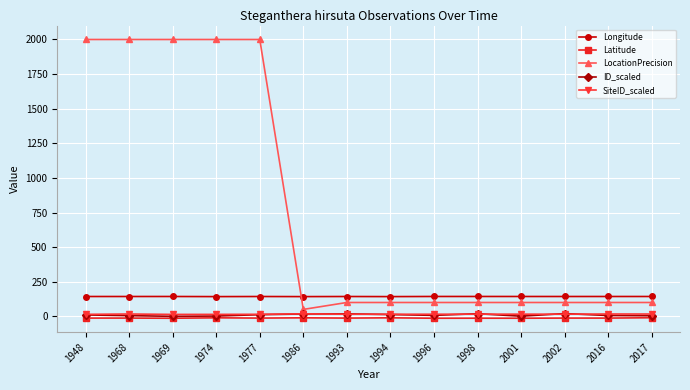

The Latitude series shows -10.8 at 1974. True or false?

True